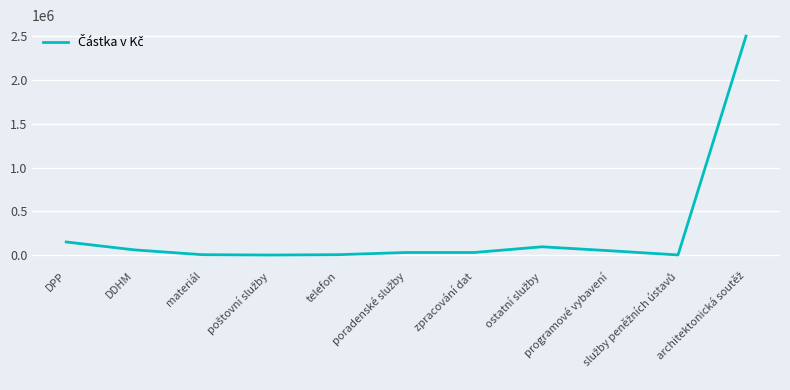

What is the greatest value displayed?

2500000